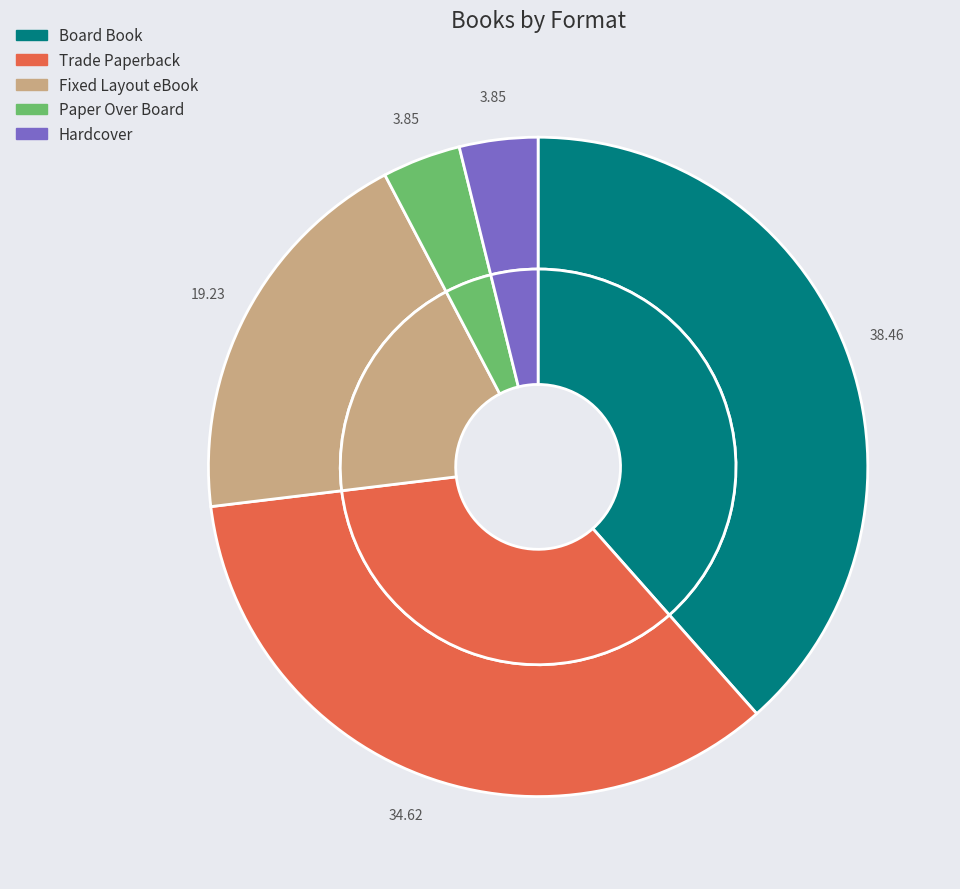

What is the smallest slice in the pie chart?

Paper Over Board